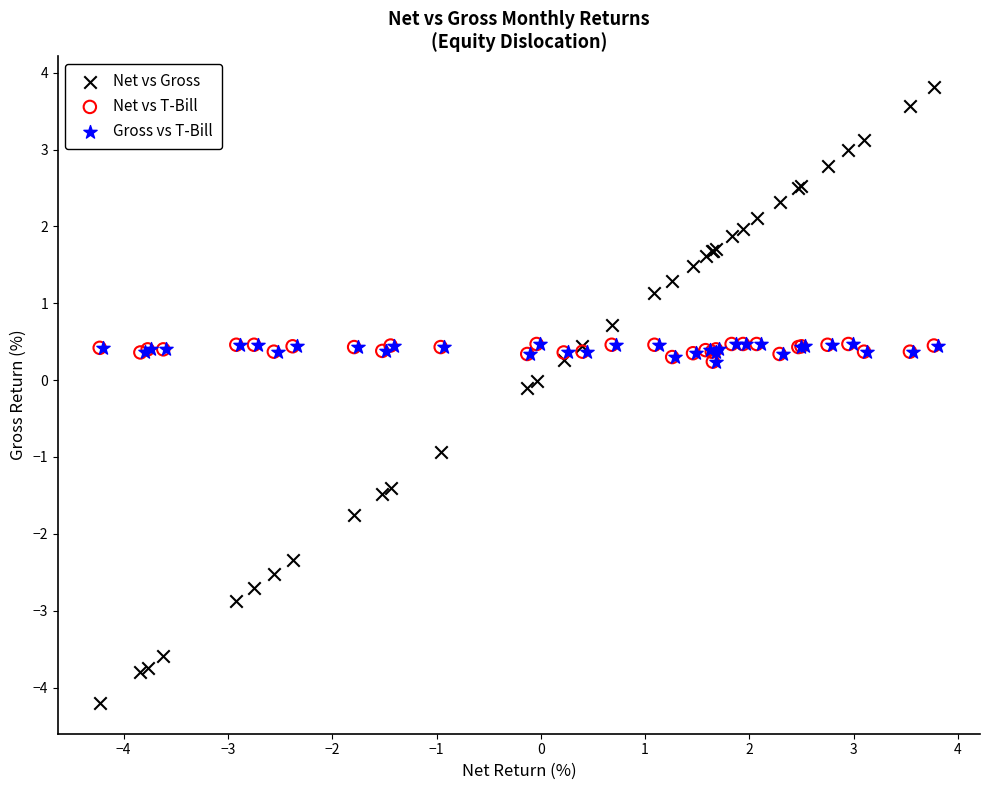

Which series has the widest spread of Y values?

Net vs Gross